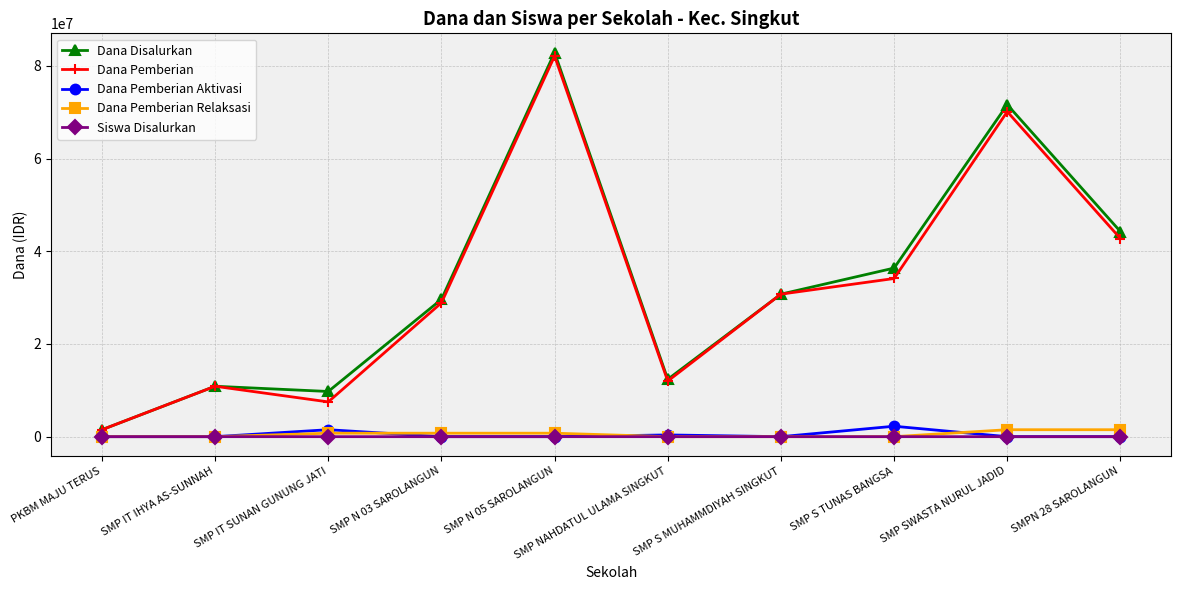

What is the label of the 3rd point from the left?

SMP IT SUNAN GUNUNG JATI